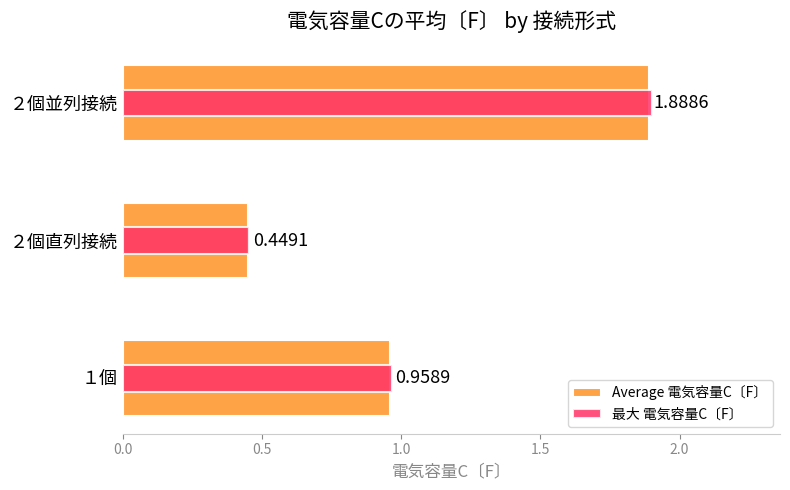

What position from the left is ２個並列接続?

3